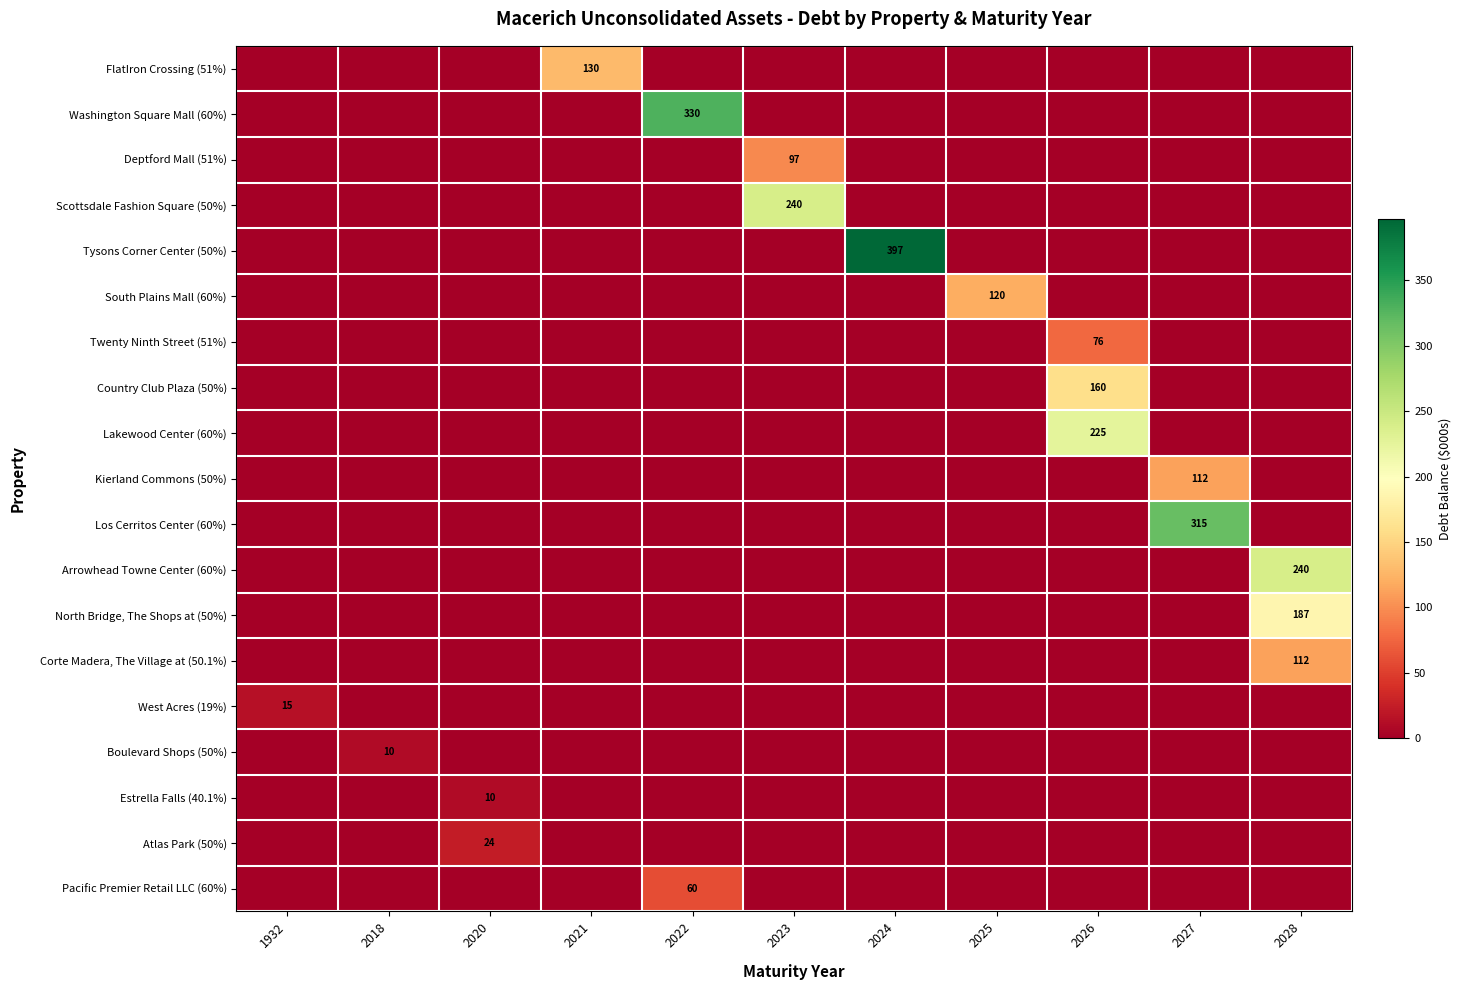

The value of South Plains Mall (60%) at 2025 is 120. True or false?

True